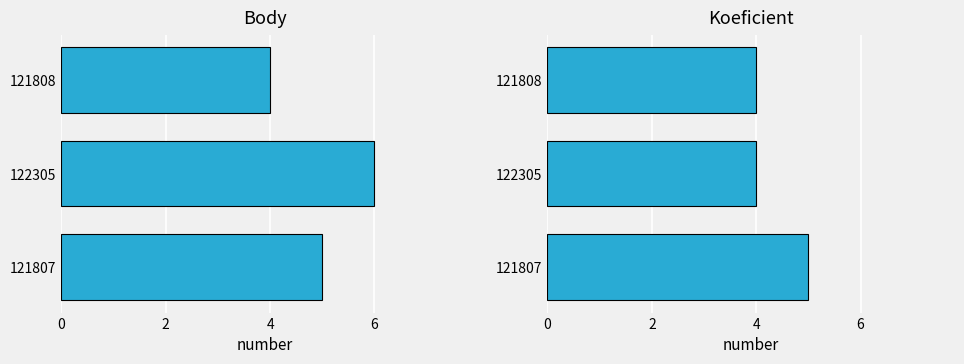

How many Body values are between 4 and 6?

3